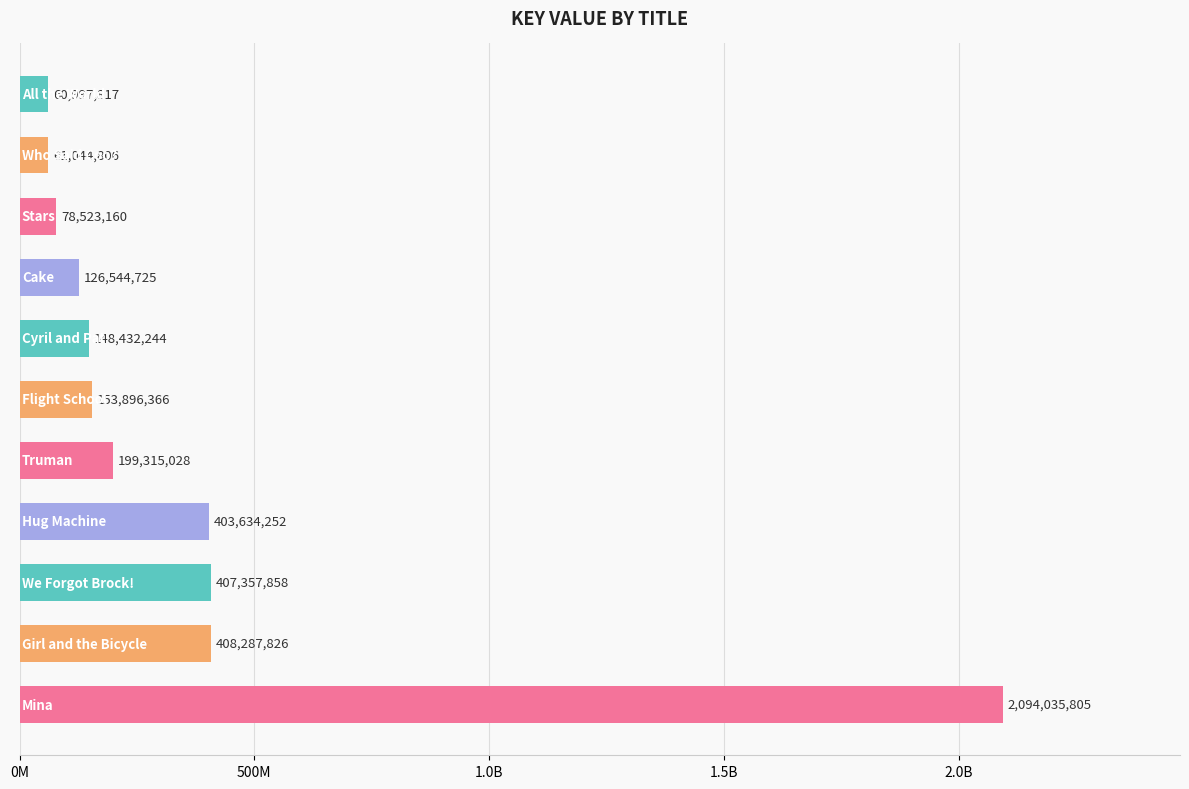

What is the difference between the maximum and minimum values?

2033037988